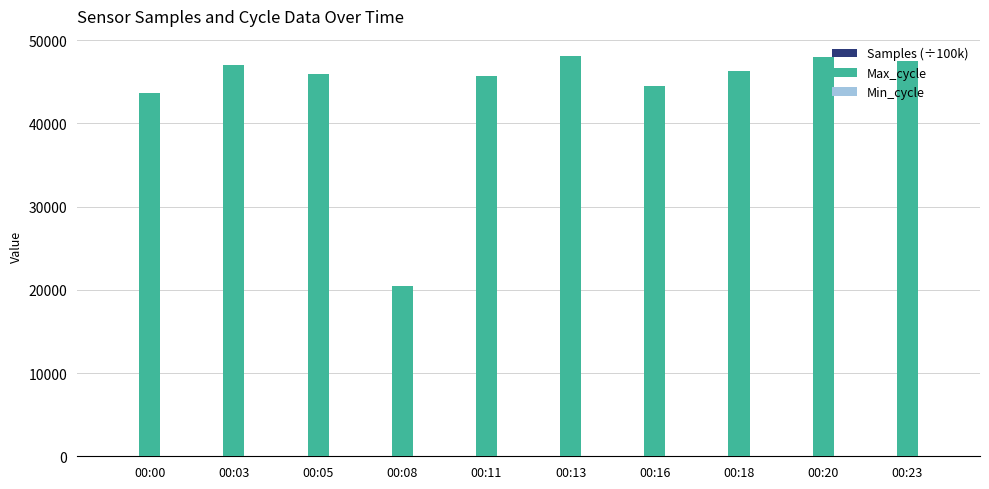

The value of Max_cycle at 00:03 is 28593.4. True or false?

False